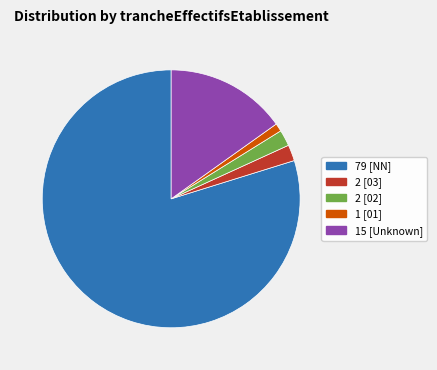

How many slices are in this pie chart?

5